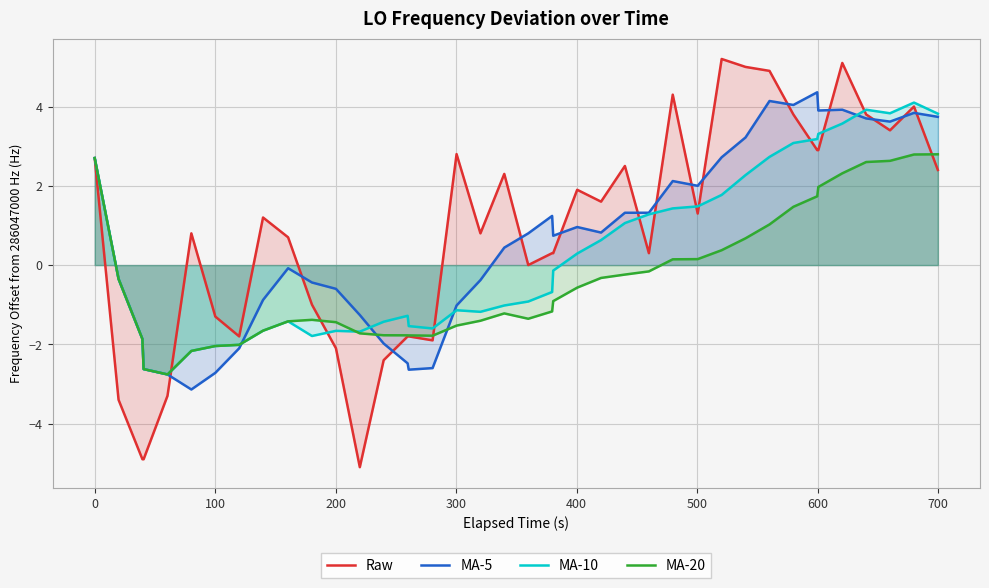

What is the lowest value of the MA-10 series?

-2.8